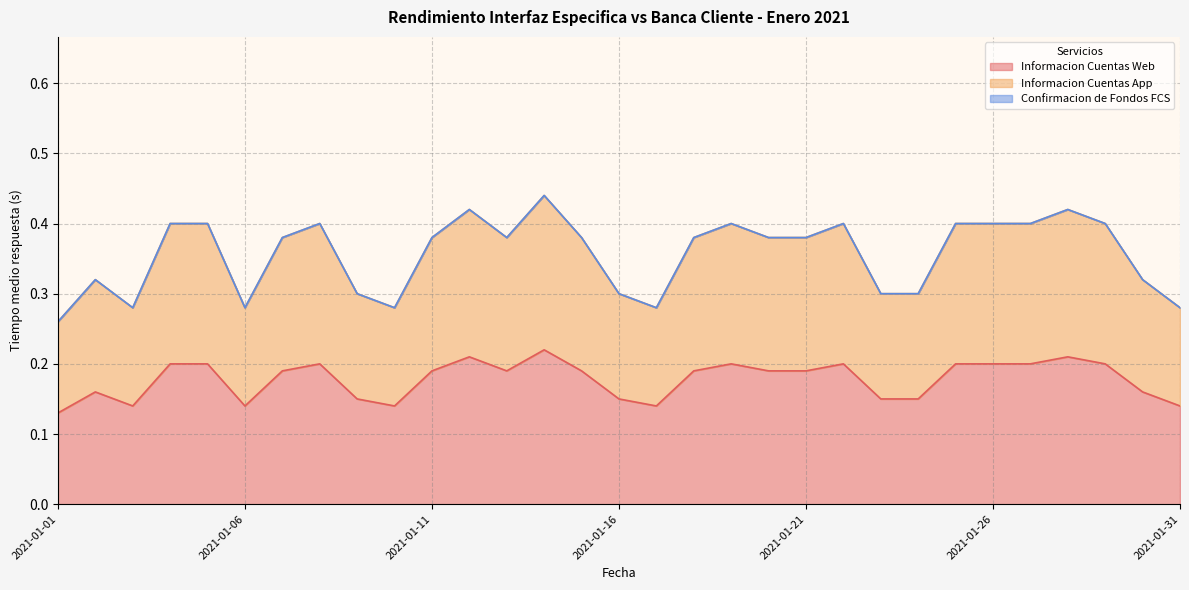

What is the value of the Informacion Cuentas App point at the 18th from the left?

0.4